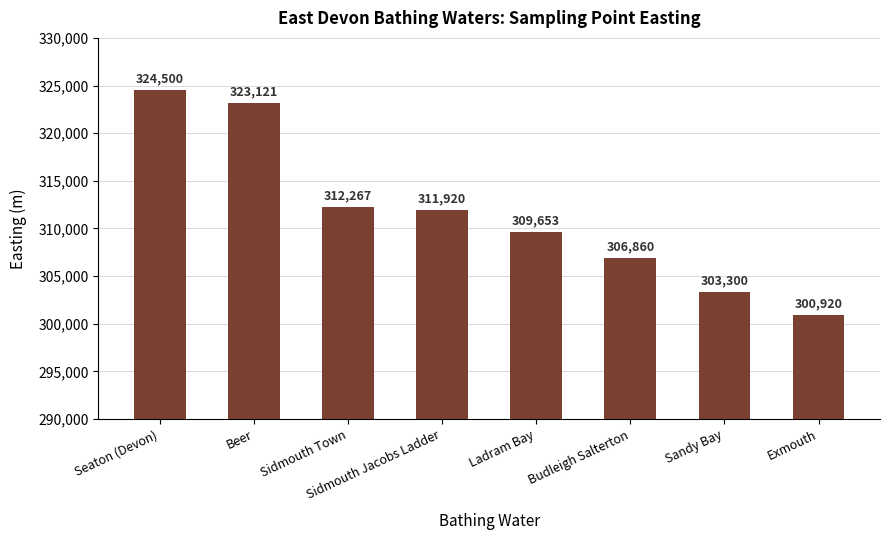

At which category does the chart reach its peak across all series?

Seaton (Devon)